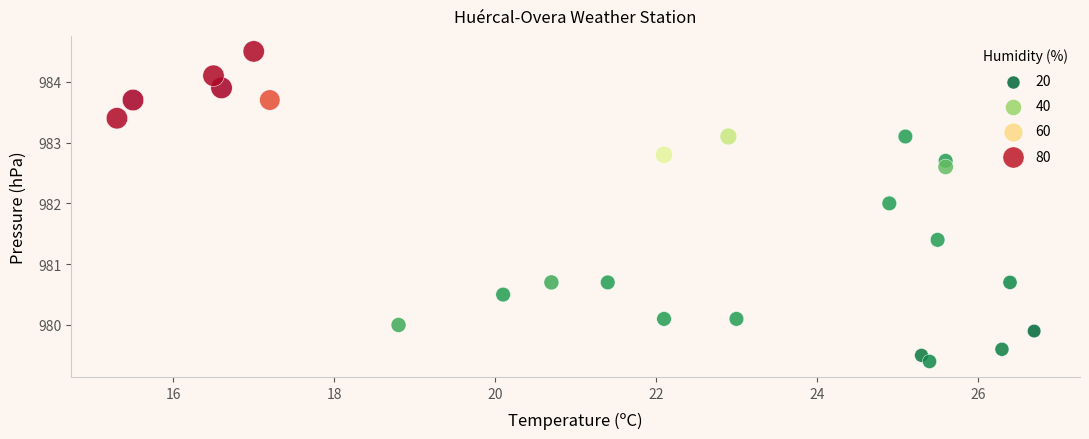

What is the range of Y values (max minus min)?

5.1